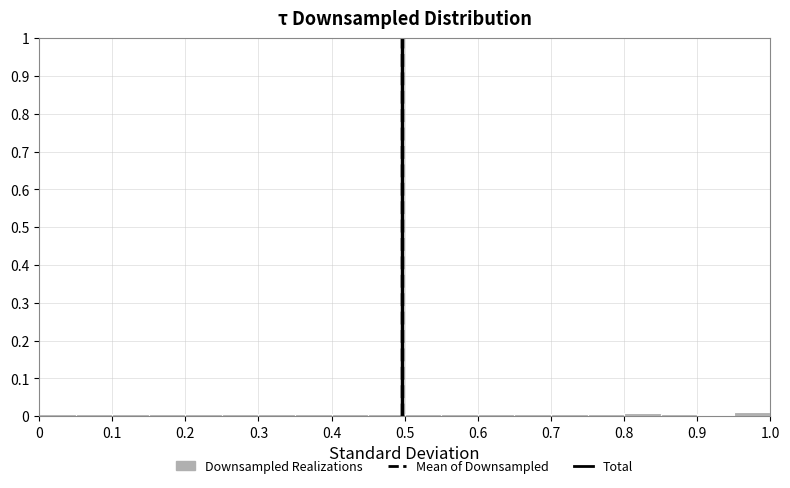

Reading left to right, transcribe this chart: for each bar, give the range it covers on the x-axis and its height. The values are not printed on the chart, so give them approximately, as read against the axis.

0.00 to 0.05: under 0.01
0.05 to 0.10: under 0.01
0.10 to 0.15: under 0.01
0.15 to 0.20: under 0.01
0.20 to 0.25: under 0.01
0.25 to 0.30: under 0.01
0.30 to 0.35: under 0.01
0.35 to 0.40: under 0.01
0.40 to 0.45: under 0.01
0.45 to 0.50: under 0.01
0.50 to 0.55: under 0.01
0.55 to 0.60: under 0.01
0.60 to 0.65: under 0.01
0.65 to 0.70: under 0.01
0.70 to 0.75: under 0.01
0.75 to 0.80: under 0.01
0.80 to 0.85: under 0.01
0.85 to 0.90: under 0.01
0.90 to 0.95: under 0.01
0.95 to 1.00: under 0.01